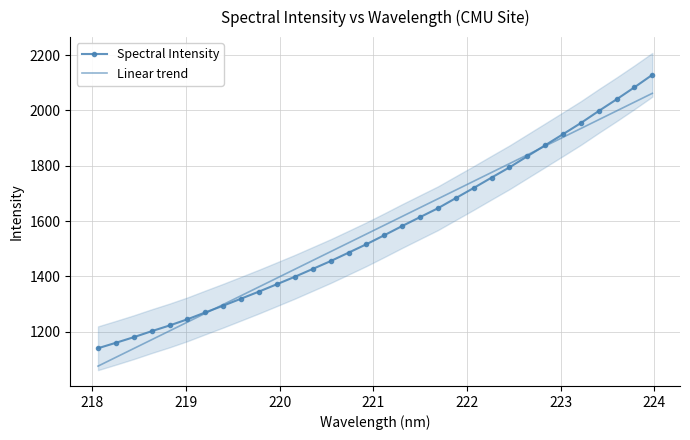

What is the value of the Spectral Intensity point at the 4th from the left?

1201.9